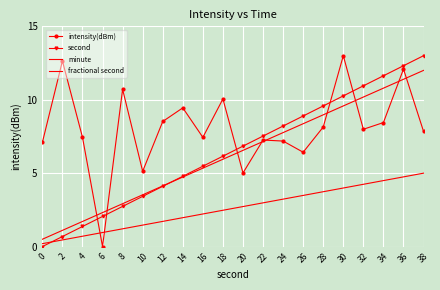

Rank the categories by second value from lowest to highest.

0, 2, 4, 6, 8, 10, 12, 14, 16, 18, 20, 22, 24, 26, 28, 30, 32, 34, 36, 38